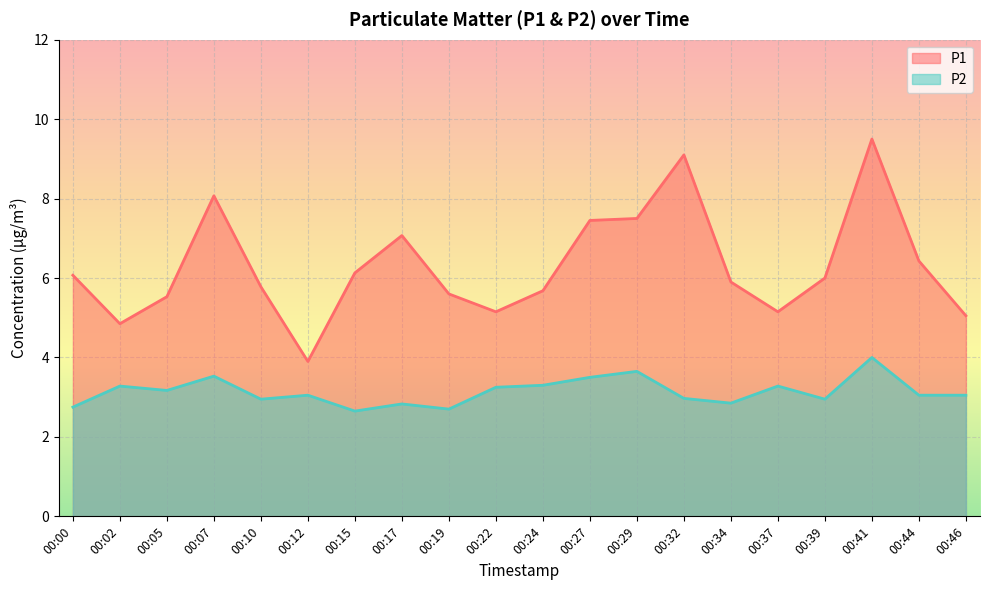

At which label does P1 reach its minimum?

00:12